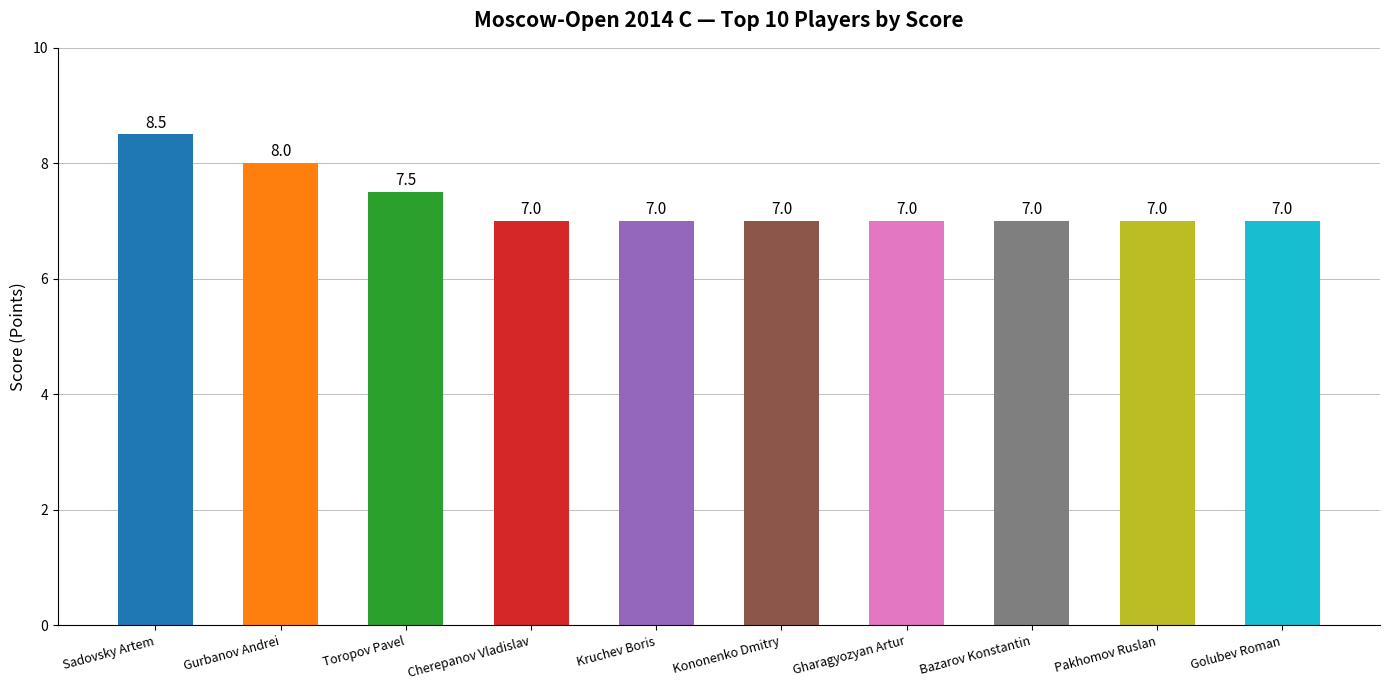

Which category has the highest value across all series?

Sadovsky Artem